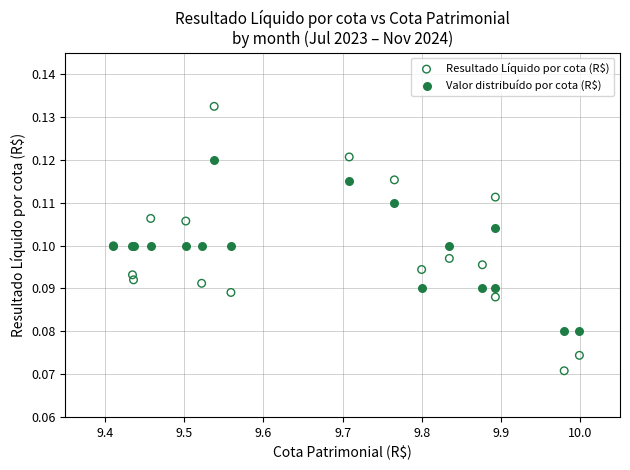

Which series contains the lowest Y value?

Resultado Líquido por cota (R$)